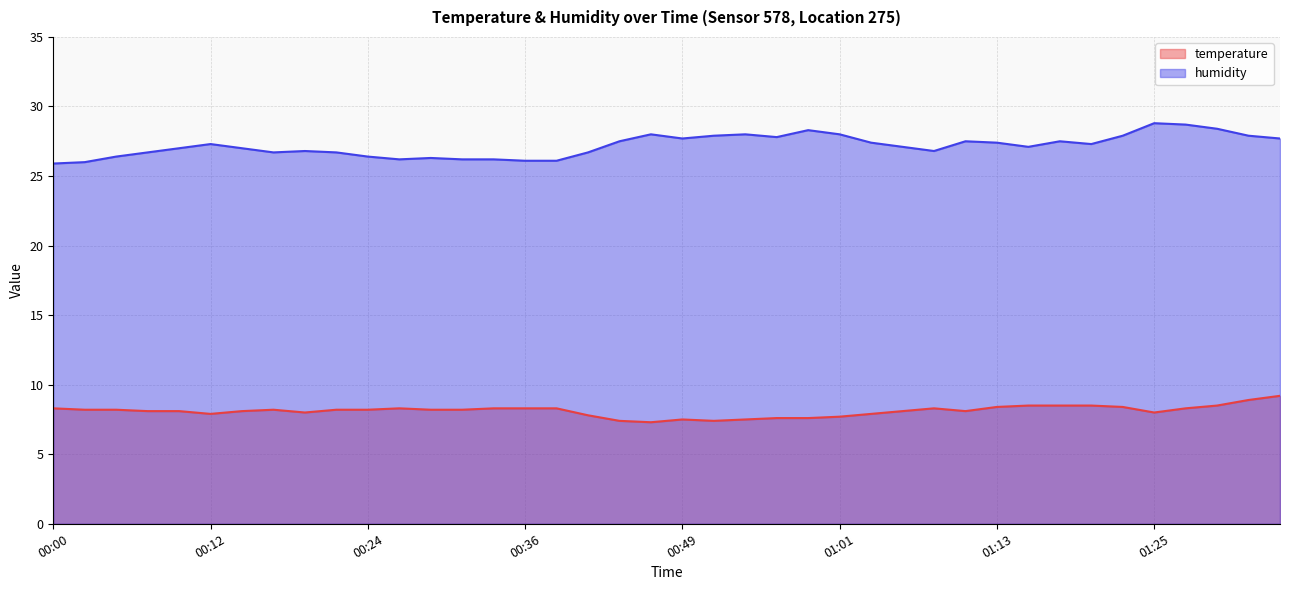

How many lines are shown in the chart?

2